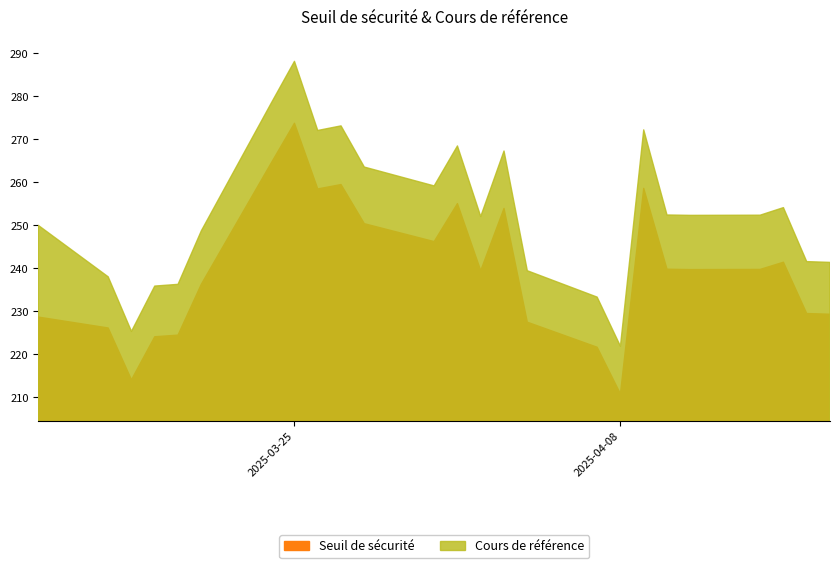

Reading left to right, transcribe all the data shown in this chart.

Seuil de sécurité: 2025-04-17=229.3	2025-04-16=229.5	2025-04-15=241.4	2025-04-14=239.7	2025-04-11=239.7	2025-04-10=239.8	2025-04-09=258.6	2025-04-08=210.8	2025-04-07=221.6	2025-04-04=227.5	2025-04-03=253.9	2025-04-02=239.4	2025-04-01=255.0	2025-03-31=246.2	2025-03-28=250.4	2025-03-27=259.5	2025-03-26=258.5	2025-03-25=273.7	2025-03-24=264.5	2025-03-21=236.3	2025-03-20=224.4	2025-03-19=224.1	2025-03-18=214.0	2025-03-17=226.1	2025-03-14=228.6
Cours de référence: 2025-04-17=241.4	2025-04-16=241.6	2025-04-15=254.1	2025-04-14=252.3	2025-04-11=252.3	2025-04-10=252.4	2025-04-09=272.2	2025-04-08=221.9	2025-04-07=233.3	2025-04-04=239.4	2025-04-03=267.3	2025-04-02=252.0	2025-04-01=268.5	2025-03-31=259.2	2025-03-28=263.6	2025-03-27=273.1	2025-03-26=272.1	2025-03-25=288.1	2025-03-24=278.4	2025-03-21=248.7	2025-03-20=236.3	2025-03-19=235.9	2025-03-18=225.3	2025-03-17=238.0	2025-03-14=250.0